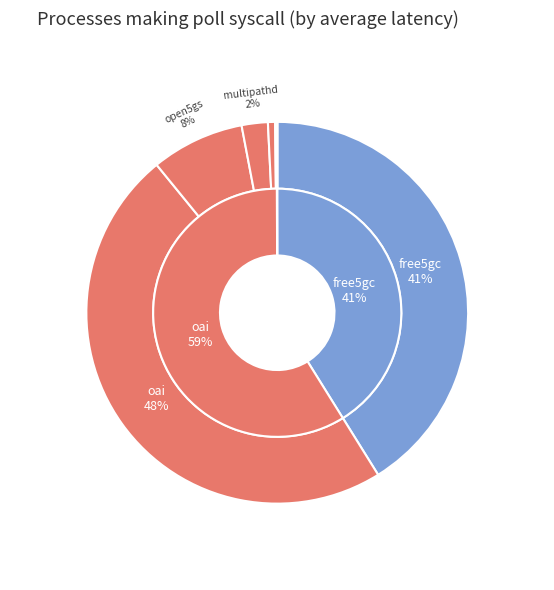

How many segments does this pie chart have?

8